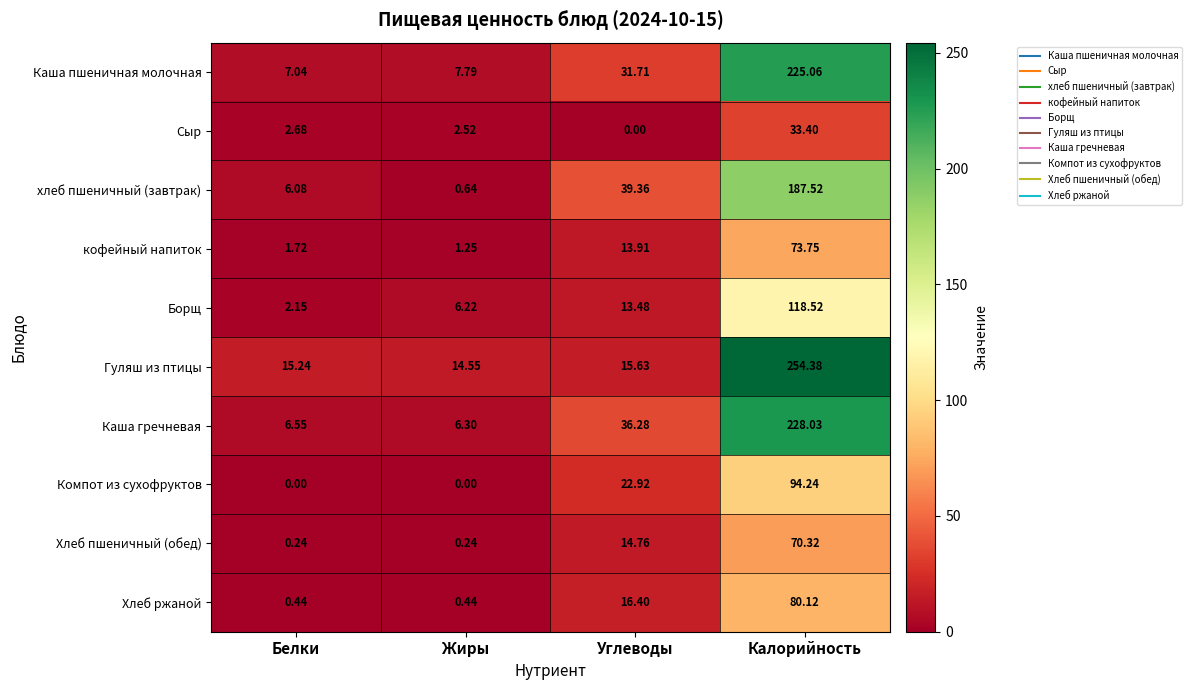

Is the value of Борщ at Жиры greater than the value of Хлеб ржаной at Жиры?

Yes